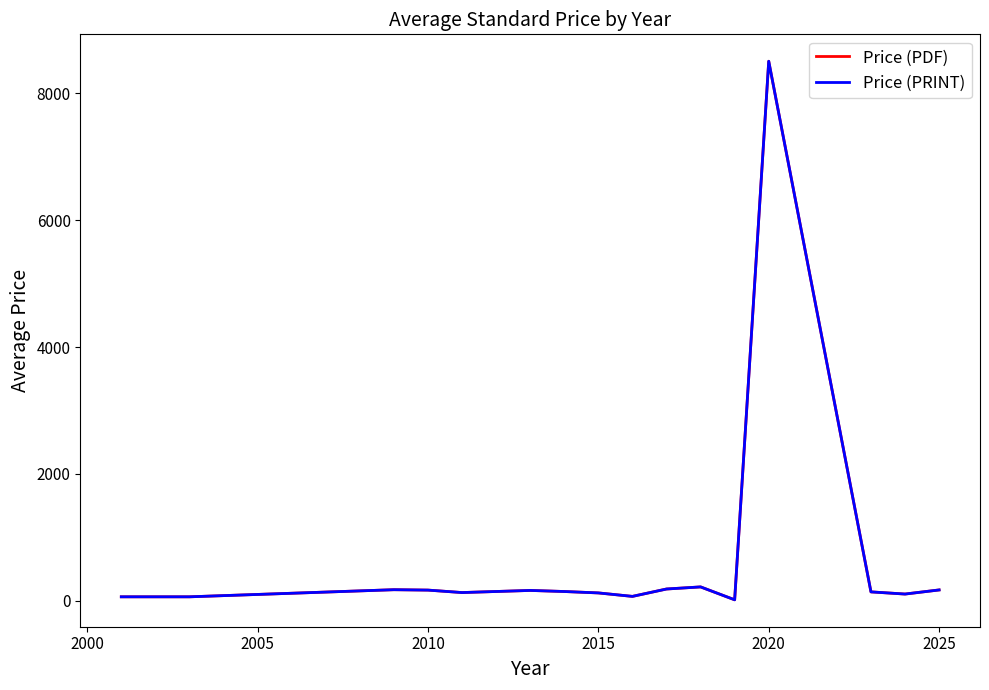

Does the chart display data point markers on the line(s)?

No